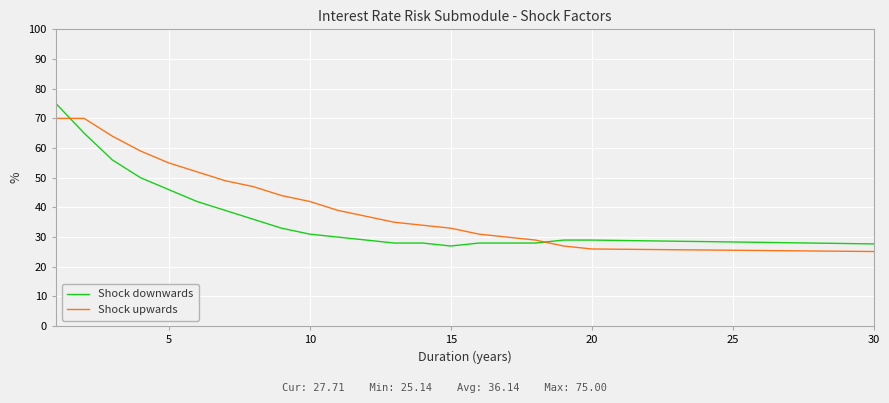

Rank the series by their maximum value, from highest to lowest.

Shock downwards, Shock upwards